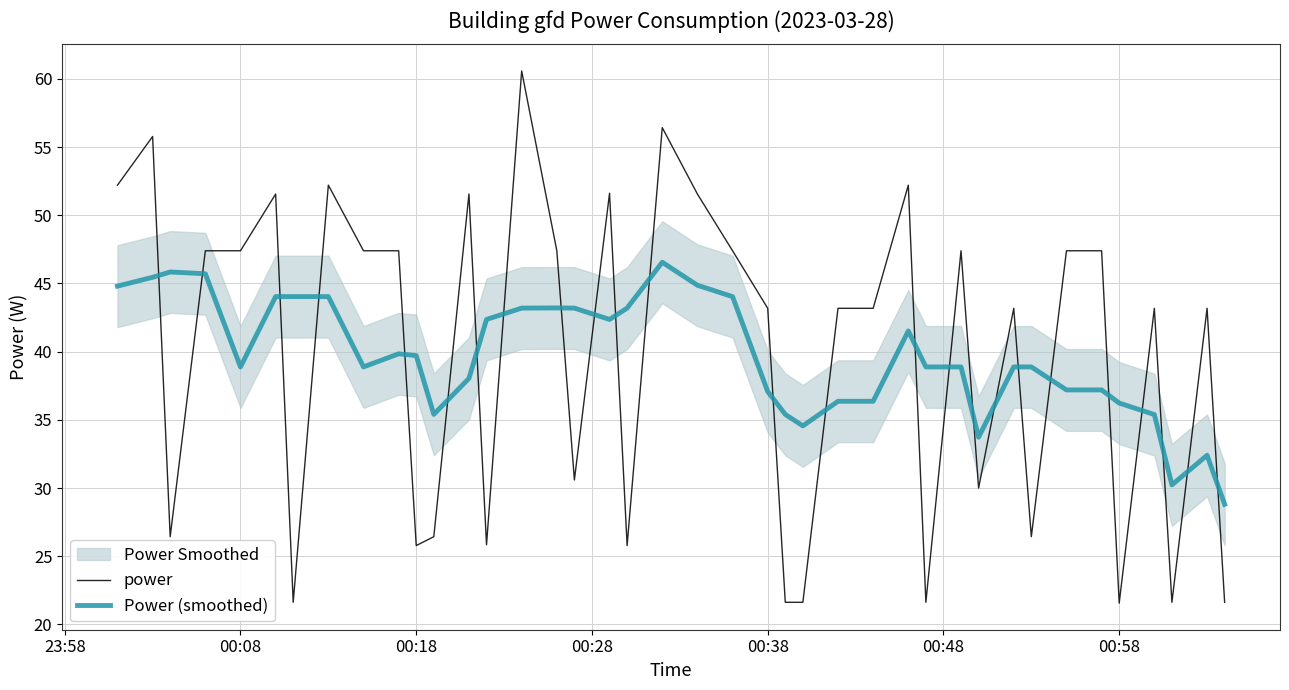

How many times do Power (smoothed) and power cross each other?

25